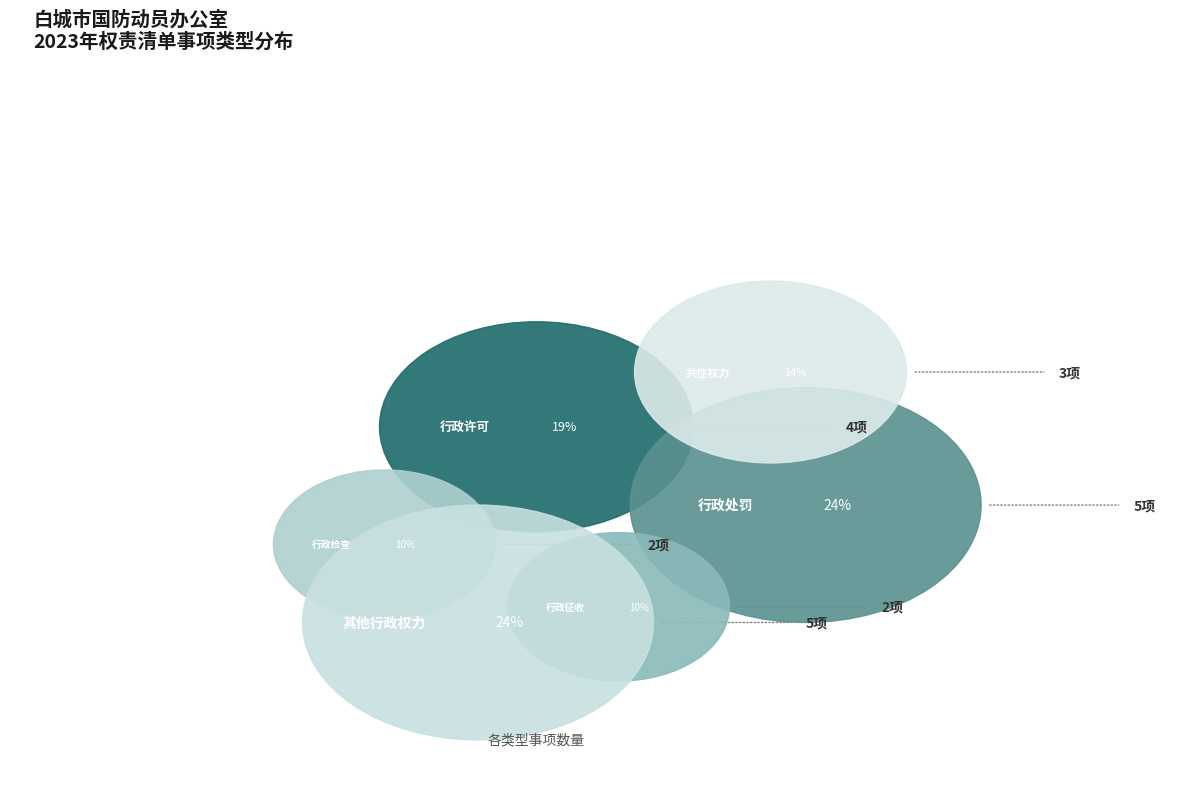

What is the largest slice in the pie chart?

其他行政权力